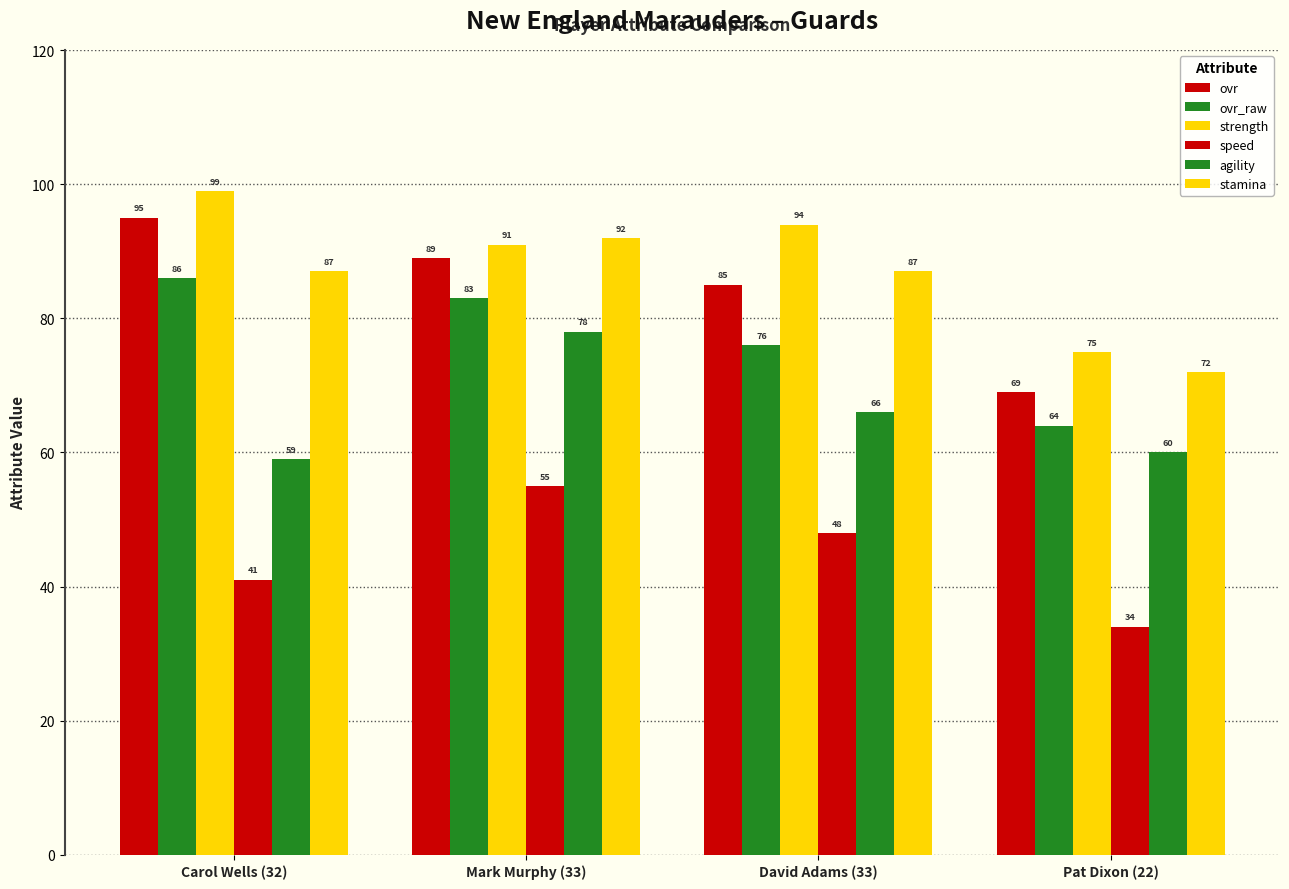

What is the difference between the highest and lowest values at Carol Wells (32)?

58